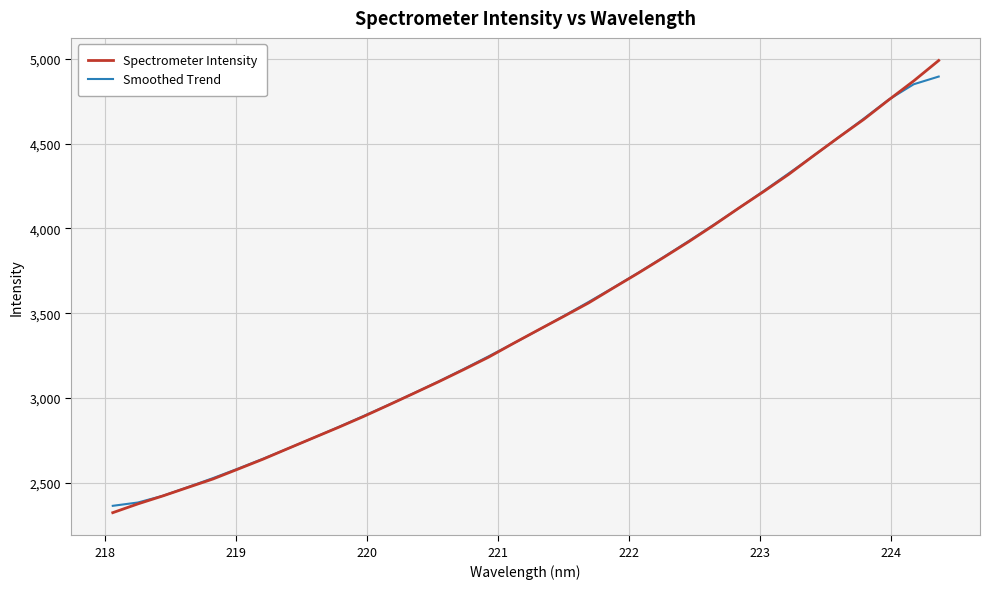

What is the greatest value displayed?

4991.2